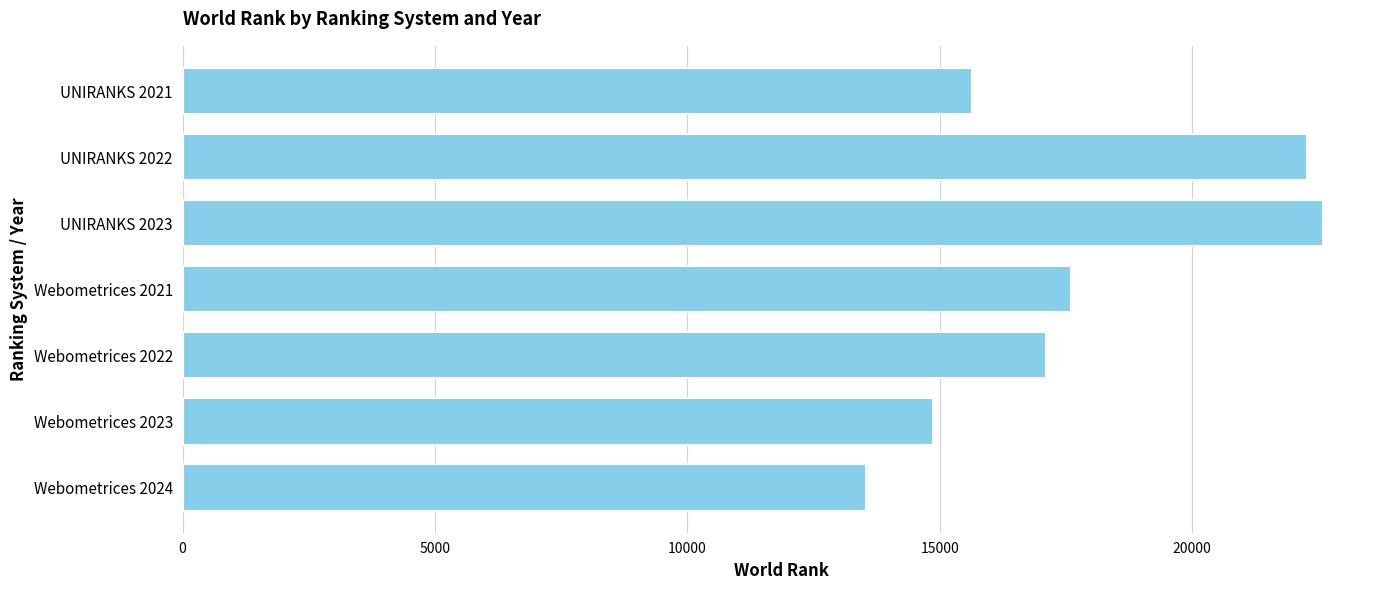

What is the label of the 1st bar from the bottom?

Webometrices 2024